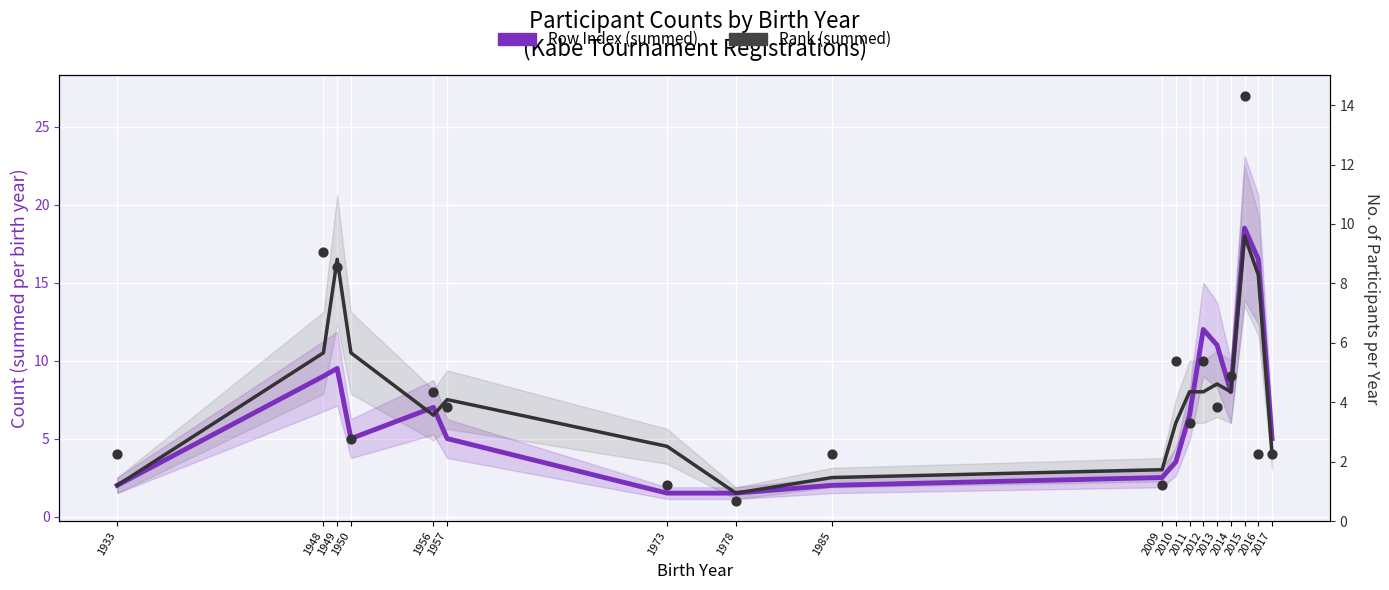

Which series contains the lowest Y value?

Row Index (summed)